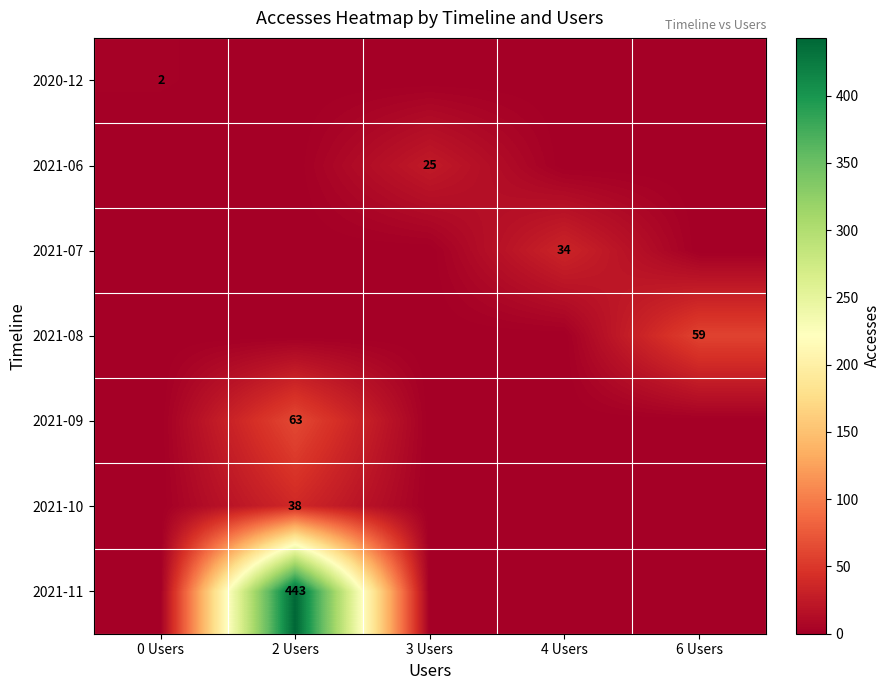

True or false: 2021-07 has a value of 57 at 4 Users.

False